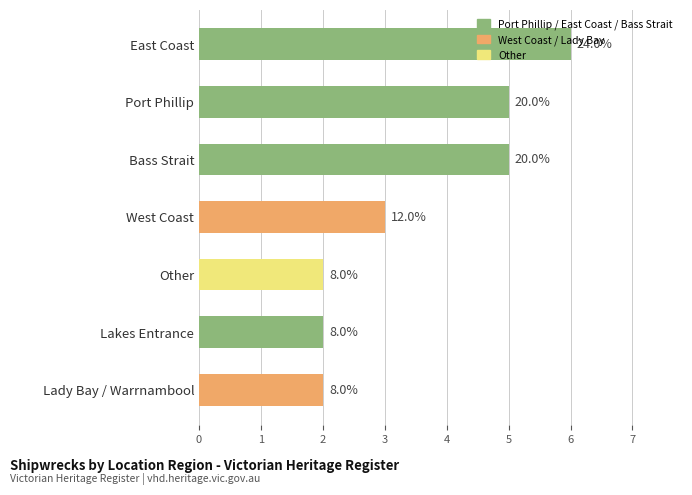

Where is the data nearest to the value 4?

Port Phillip